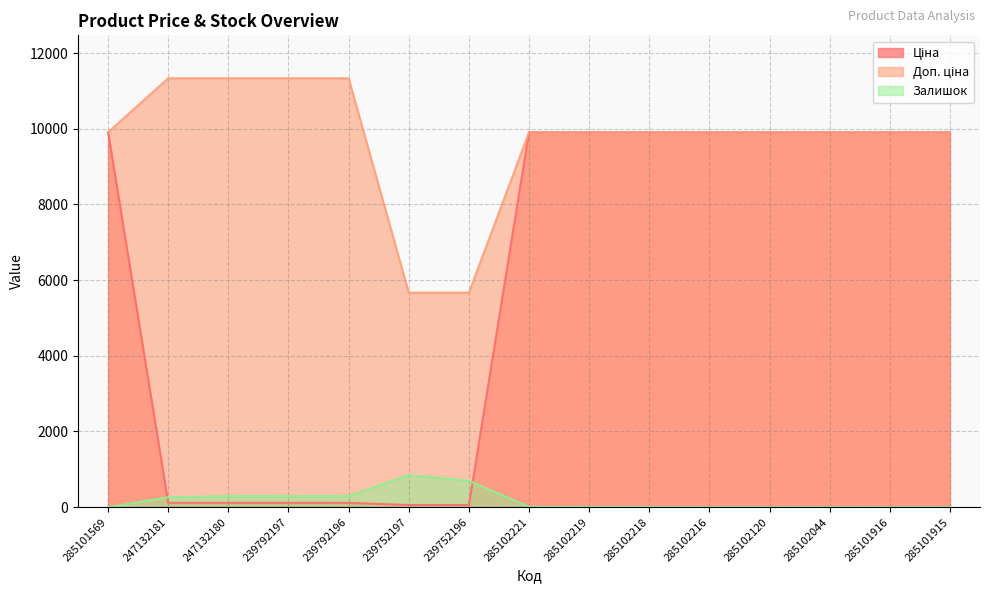

Which has a higher value, 247132181 or 285102120?

285102120